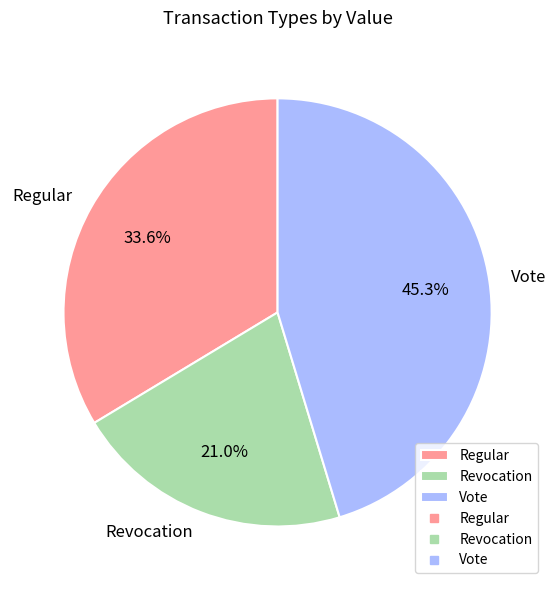

Between Regular and Vote, which is larger?

Vote